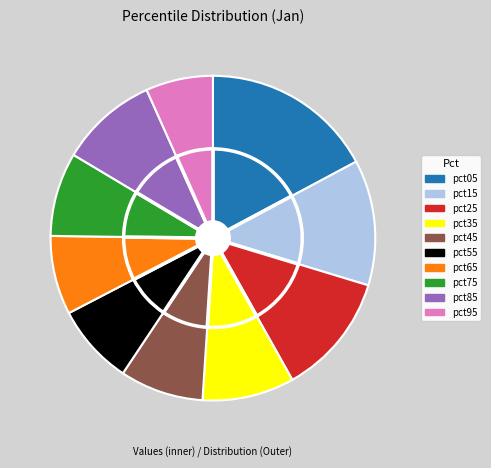

How many segments does this pie chart have?

10